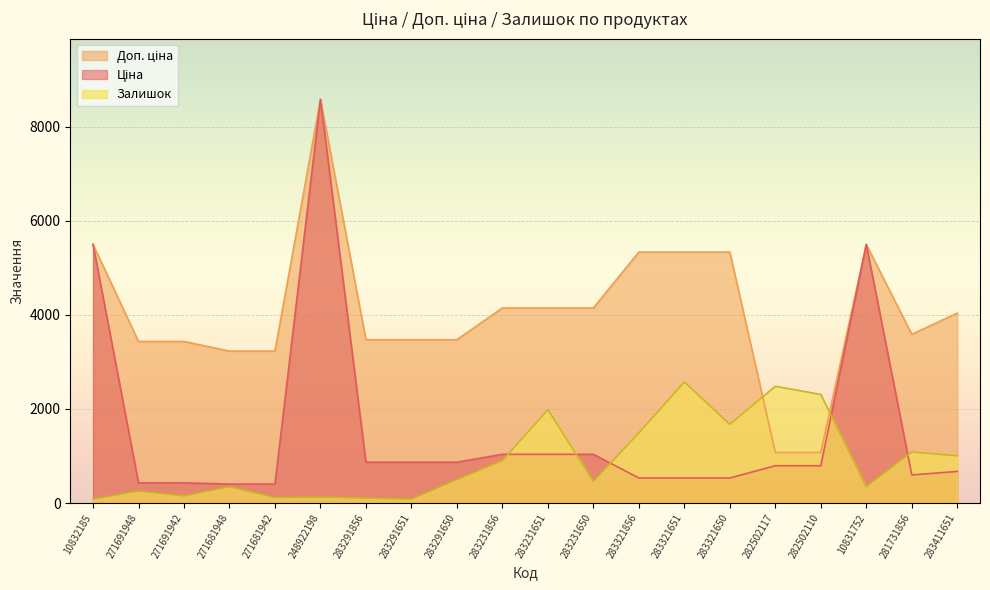

What is the difference between the highest and lowest values at 282502117?

1689.0